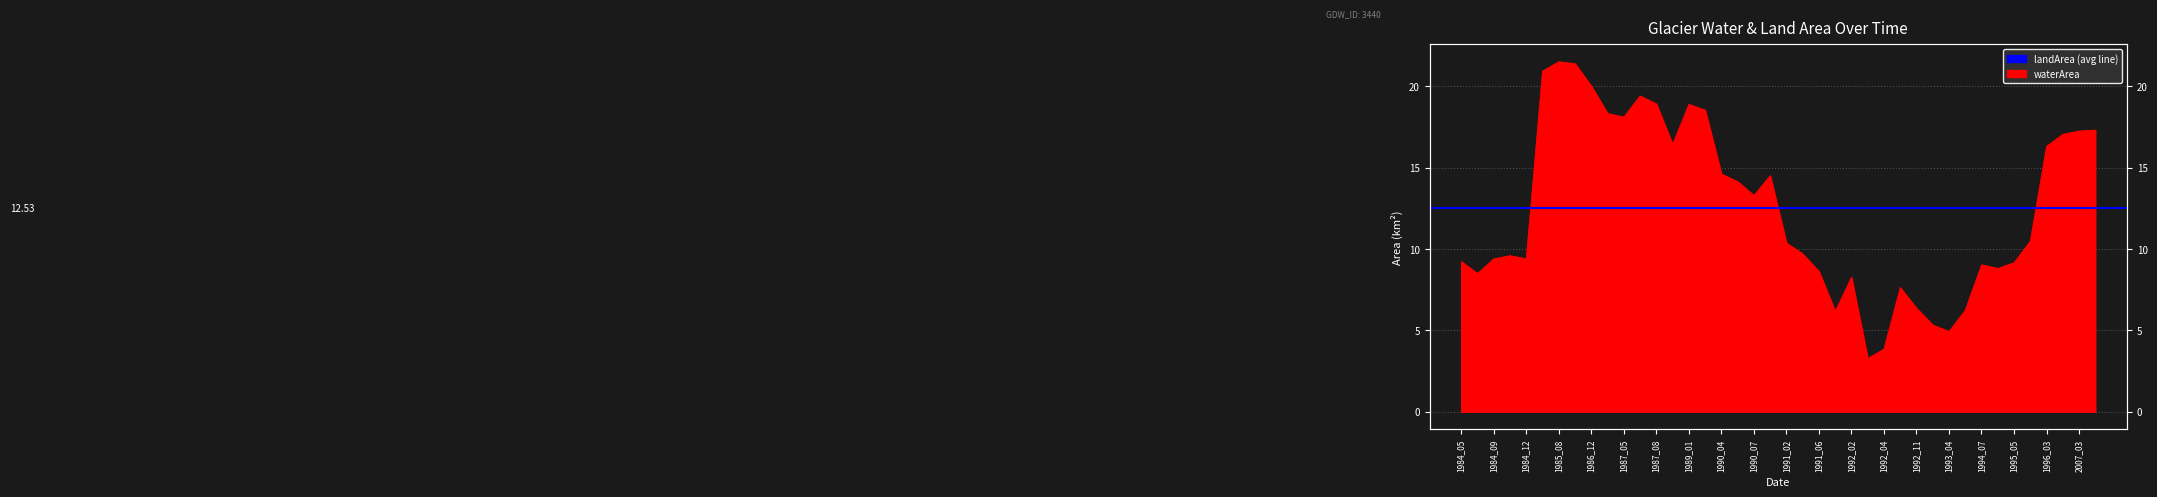

What is the ratio of the value at 1991_02 to the value at 1988_02?

0.6